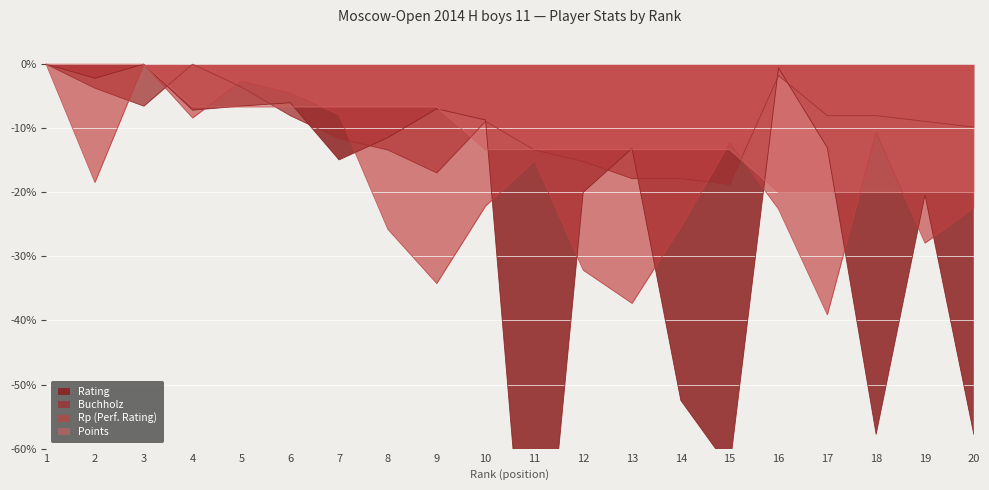

What is the sum of the Points values at 11 and 17?

-33.3